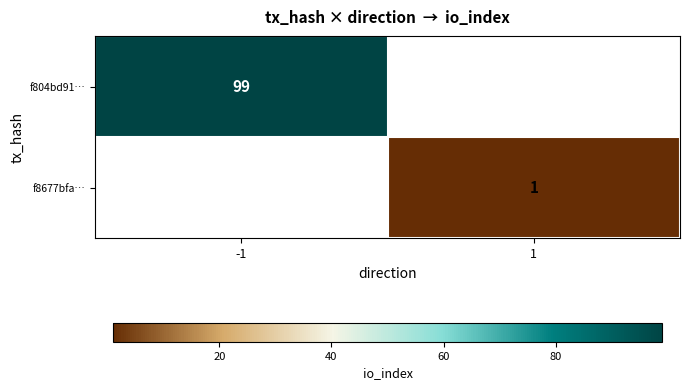

True or false: f804bd91… has a value of 24 at -1.

False